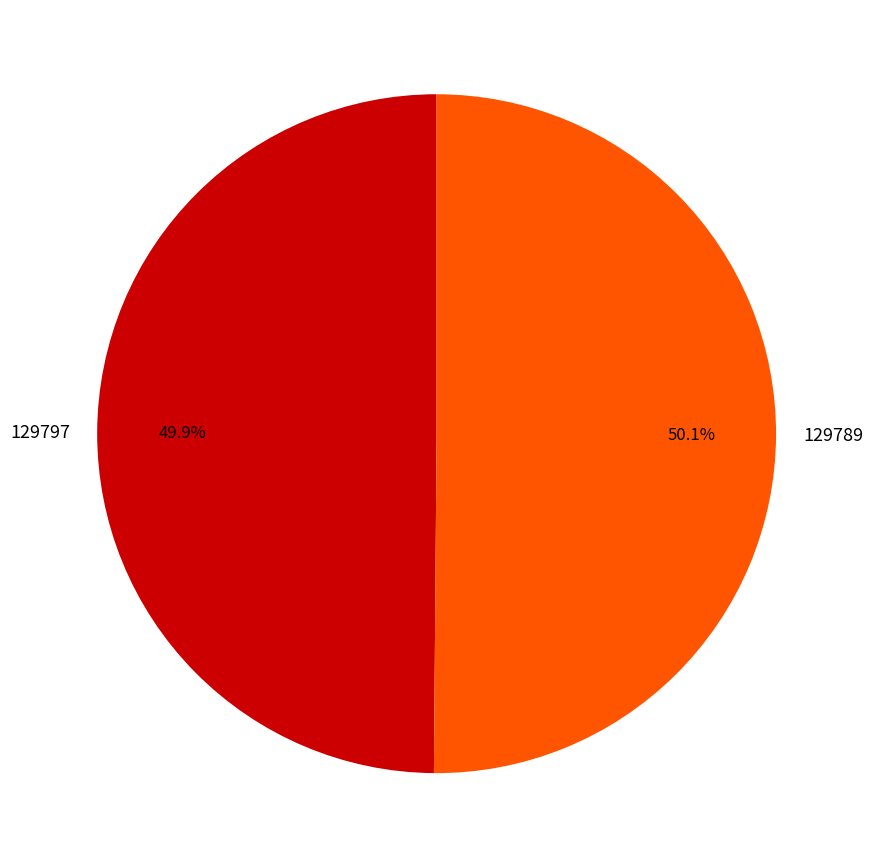

Combined, do 129797 and 129789 account for over 50%?

Yes